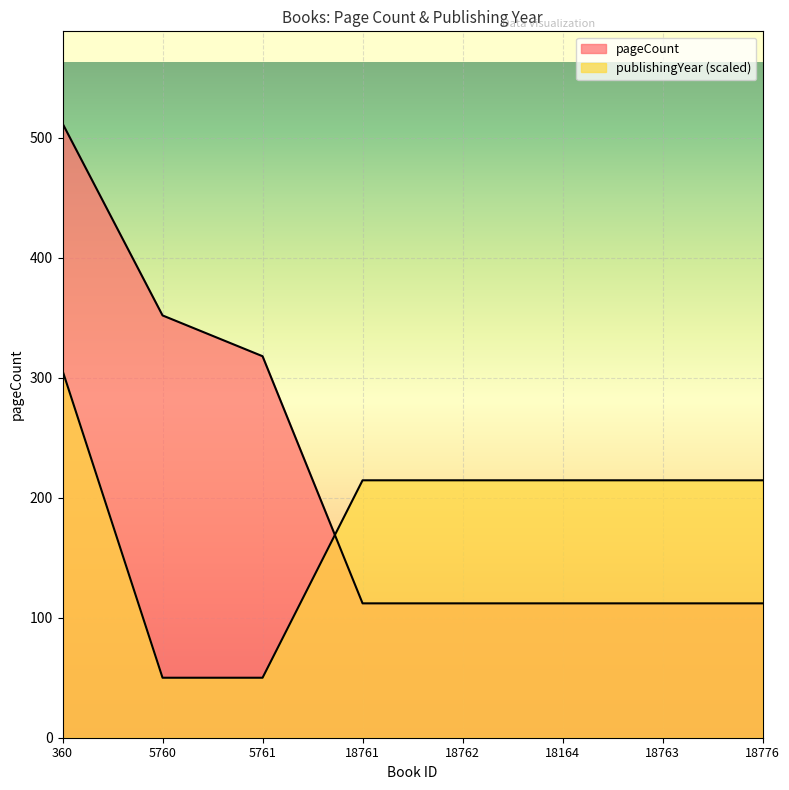

At which category is the sum across all series the highest?

360